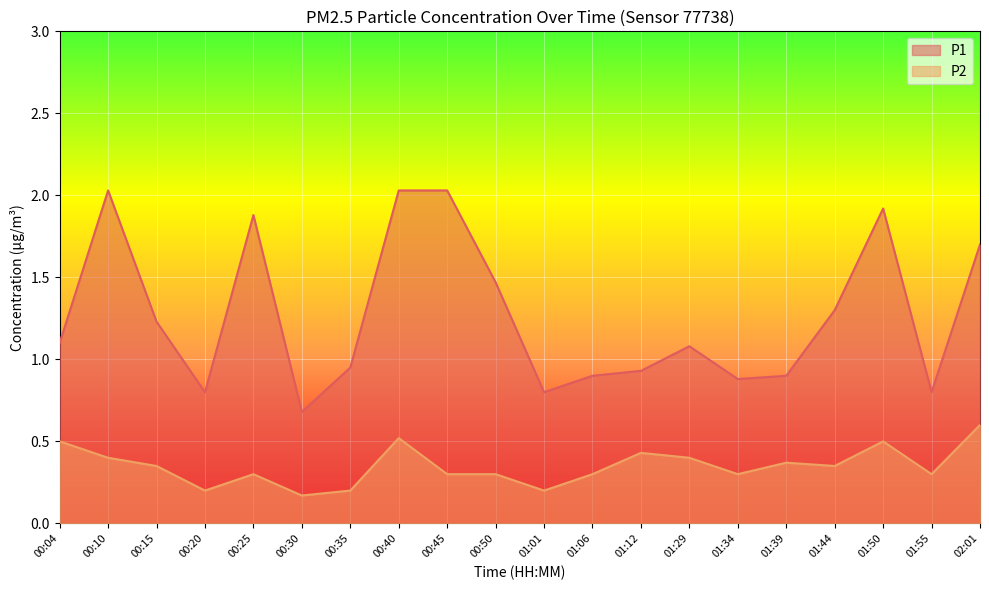

Reading left to right, transcribe all the data shown in this chart.

P1: 1.1	2.0	1.2	0.8	1.9	0.7	0.9	2.0	2.0	1.5	0.8	0.9	0.9	1.1	0.9	0.9	1.3	1.9	0.8	1.7
P2: 0.5	0.4	0.3	0.2	0.3	0.2	0.2	0.5	0.3	0.3	0.2	0.3	0.4	0.4	0.3	0.4	0.3	0.5	0.3	0.6